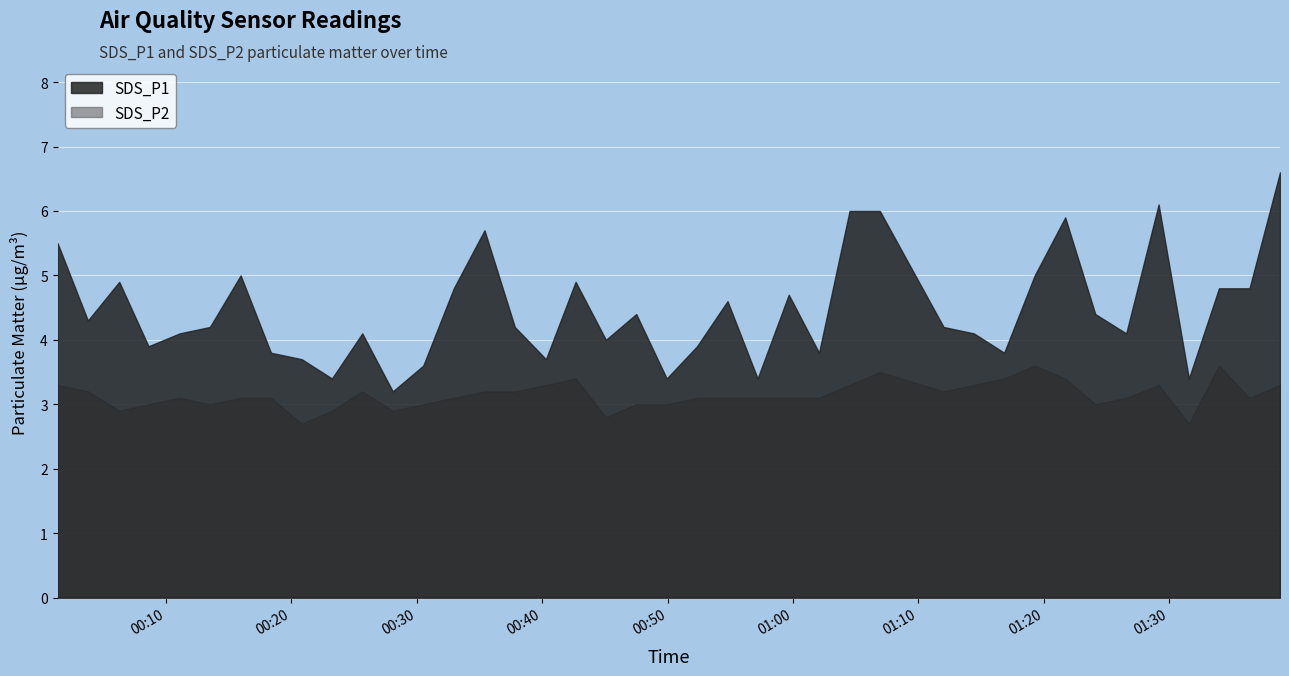

True or false: SDS_P1 has more than 0 interior local peaks.

True